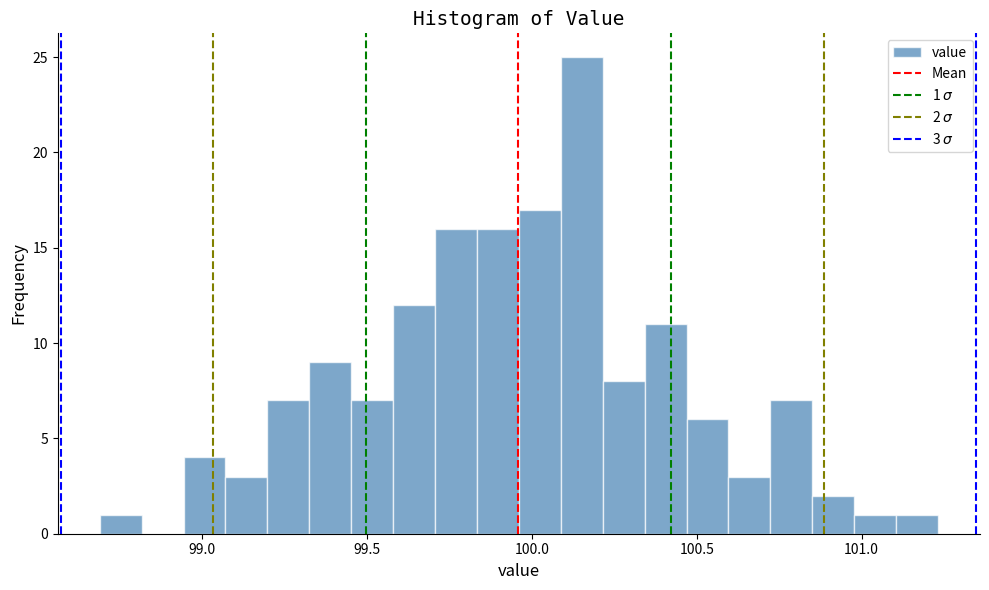

Read against the x-axis, roughly where is the centre of the tallest bar?

100.15